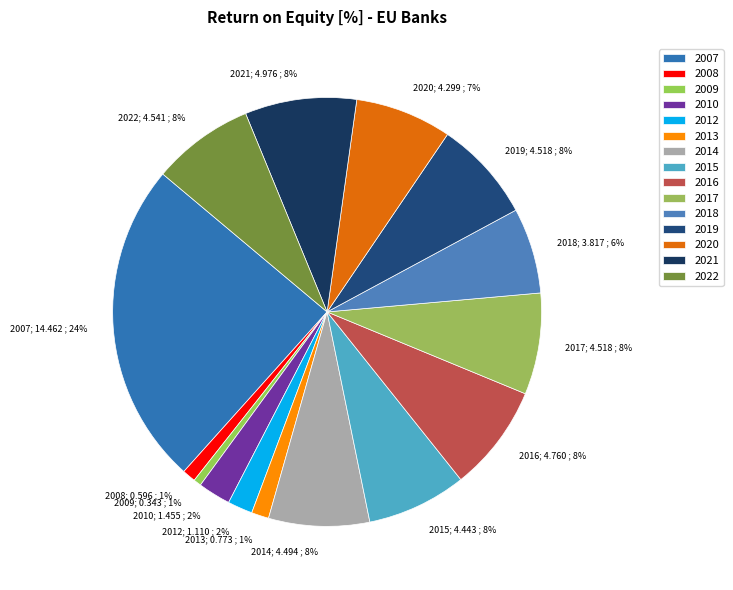

Combined, do 2007 and 2020 account for over 50%?

No